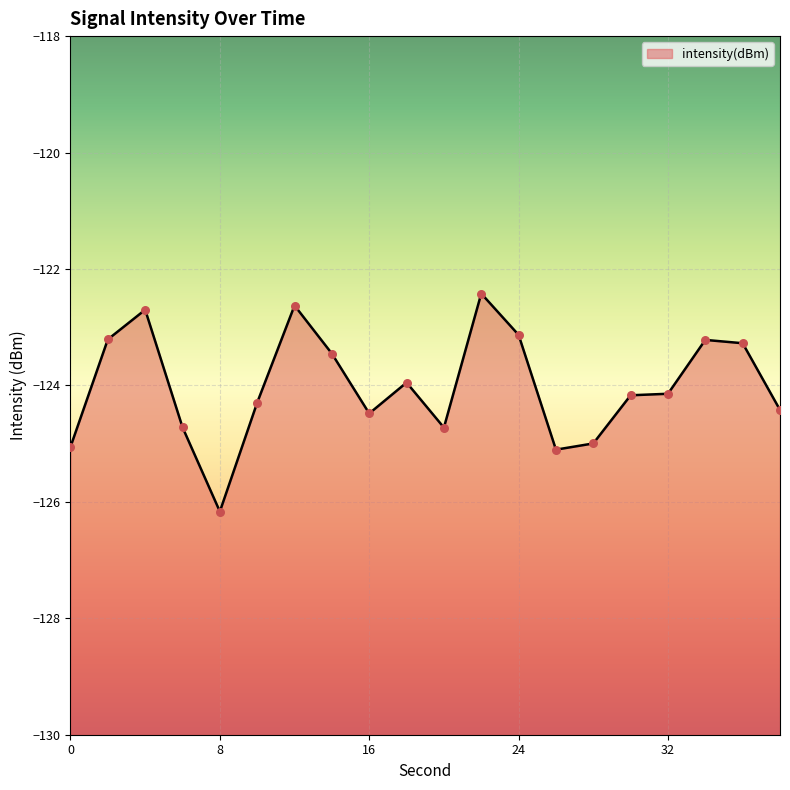

Between 32 and 16, which is larger?

32